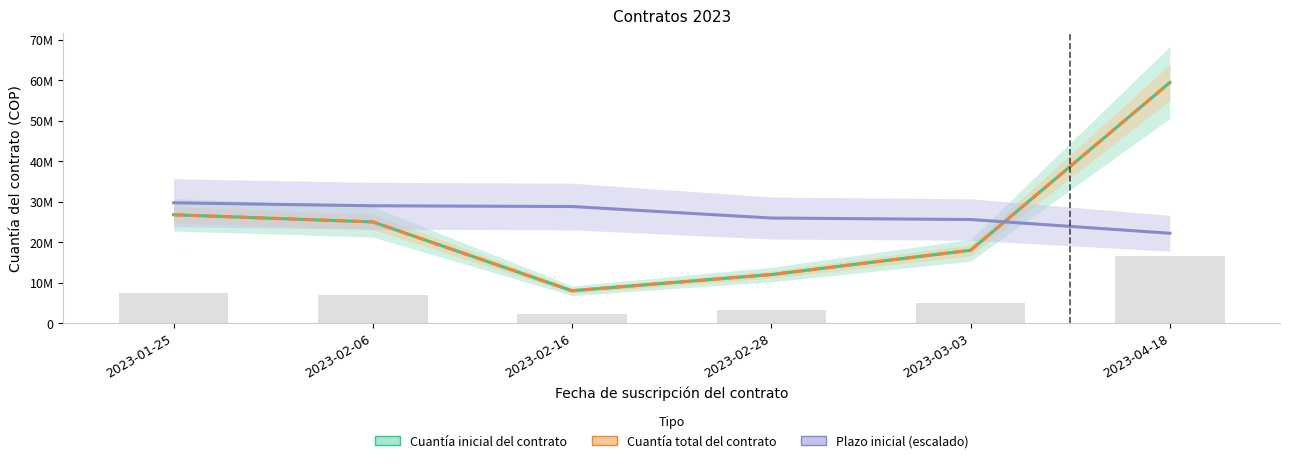

At 2023-02-28, list the series in order from largest to smallest.

Plazo inicial (escalado), Cuantía inicial del contrato, Cuantía total del contrato